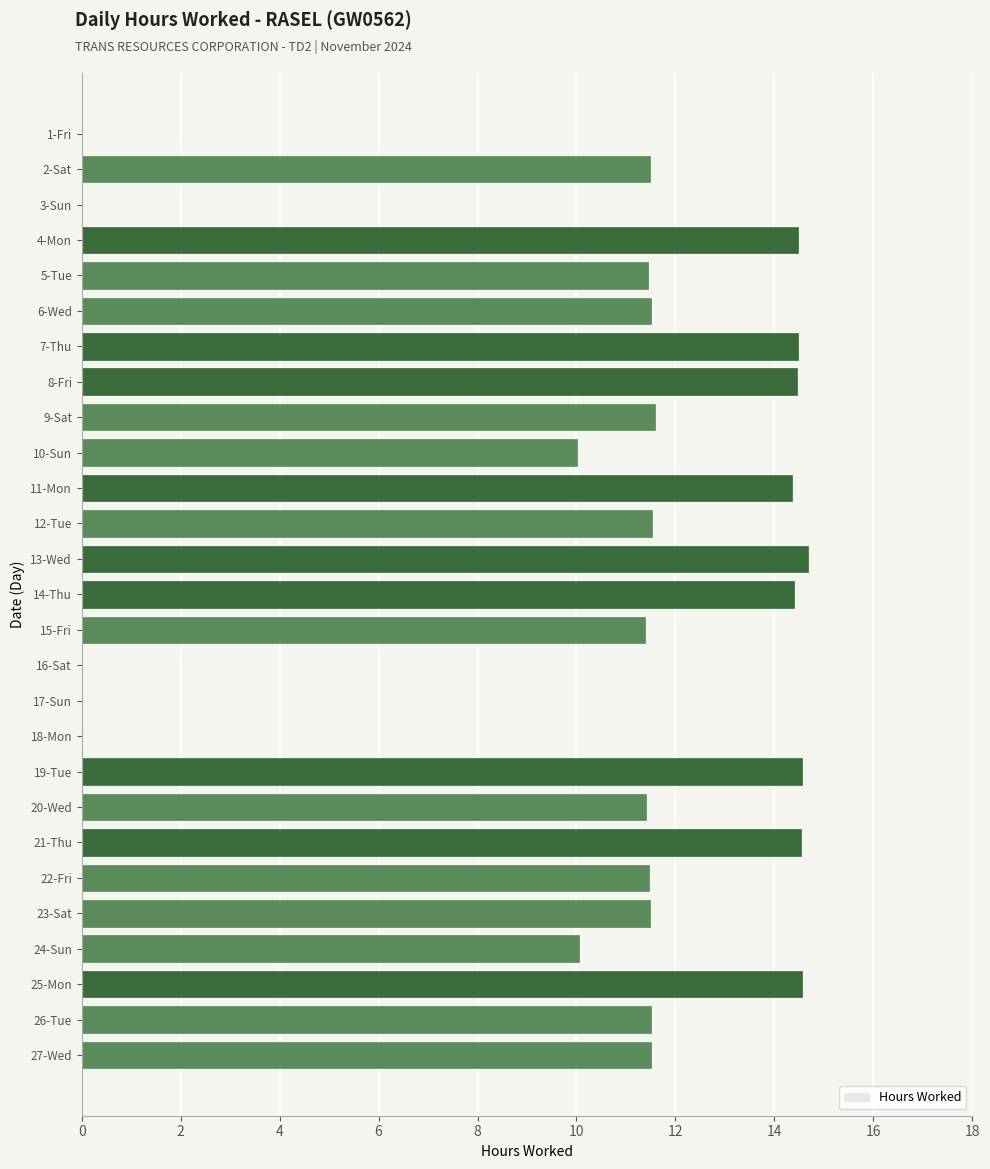

What is the change in value from 9-Sat to 21-Thu?

+2.9